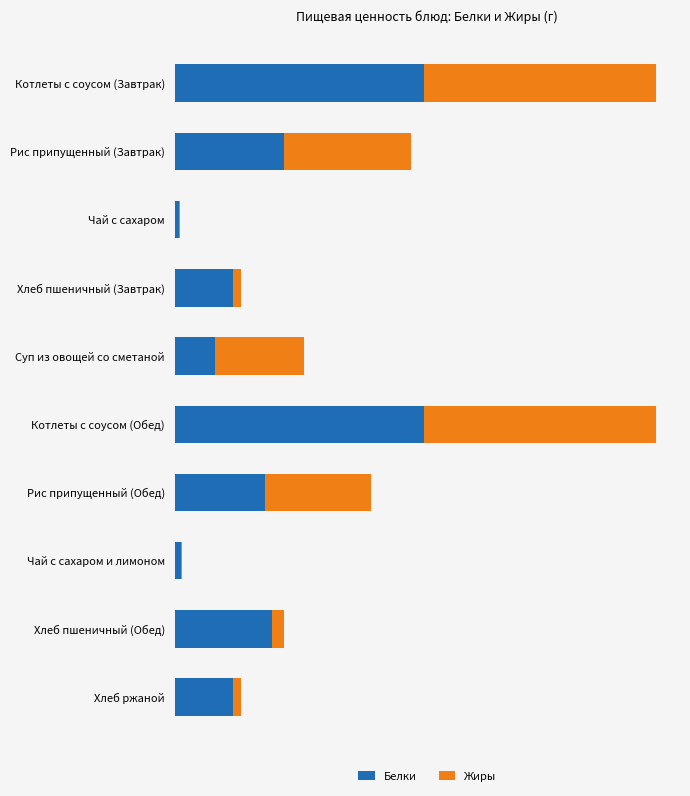

What are all the series names shown in the legend?

Белки, Жиры